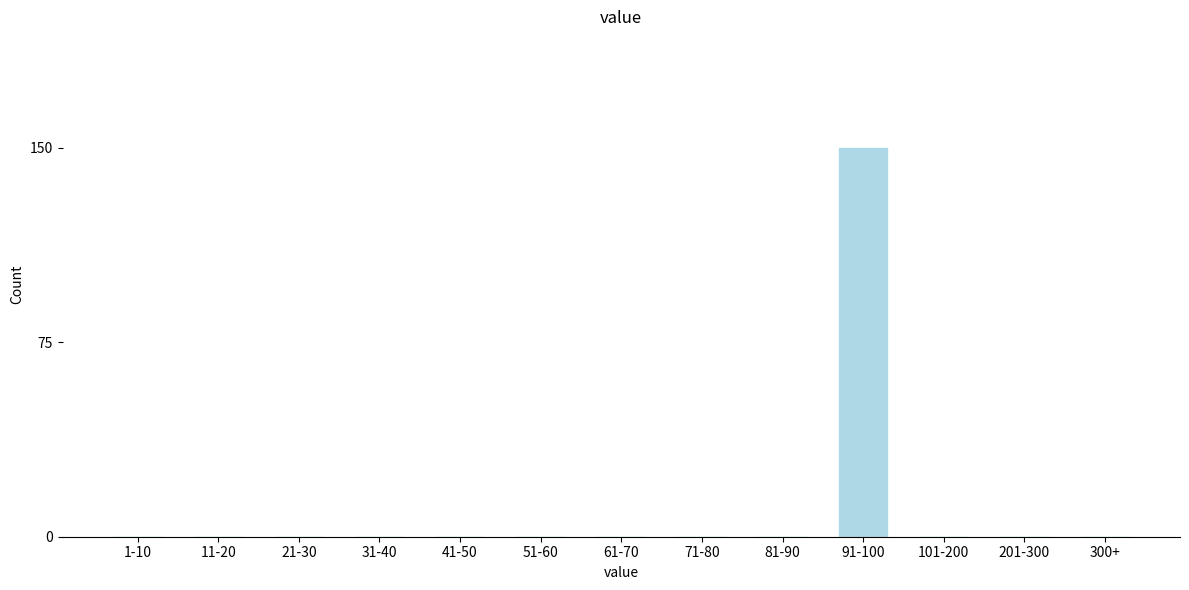

Reading left to right, transcribe all the data shown in this chart.

1-10=0	11-20=0	21-30=0	31-40=0	41-50=0	51-60=0	61-70=0	71-80=0	81-90=0	91-100=150	101-200=0	201-300=0	300+=0